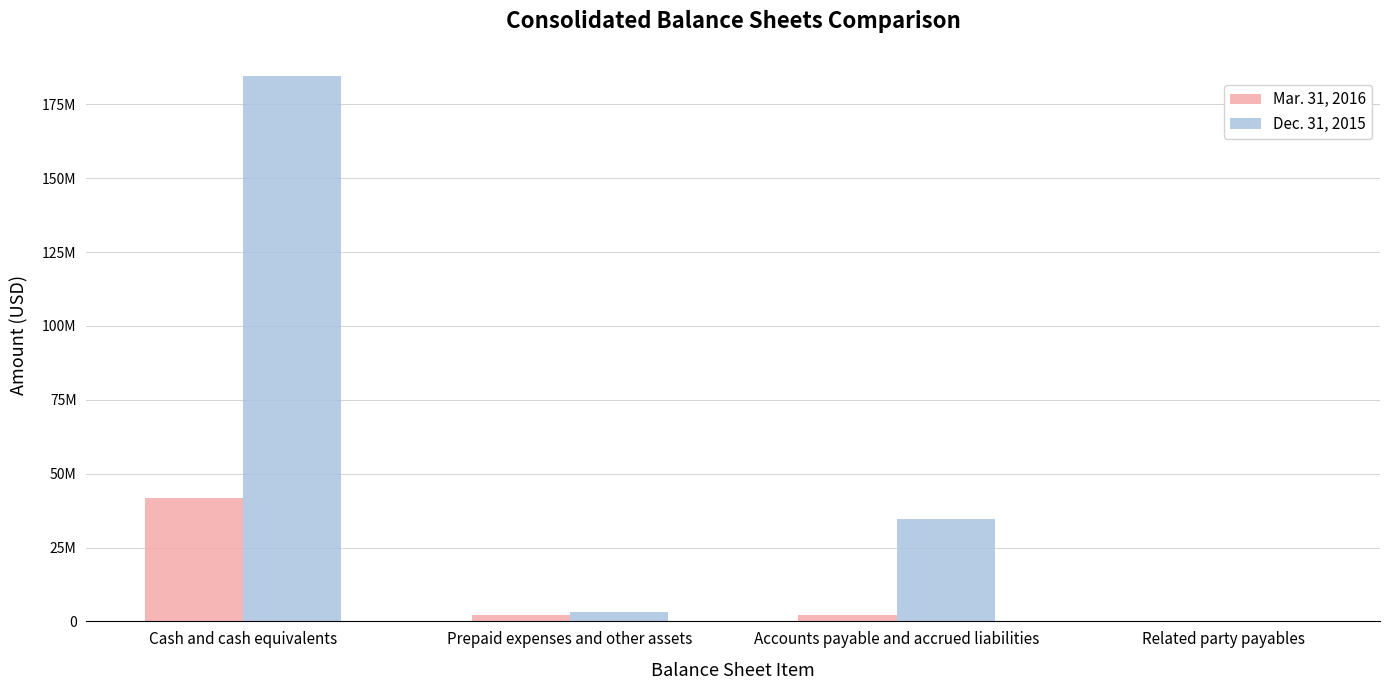

Rank the series by their maximum value, from lowest to highest.

Mar. 31, 2016, Dec. 31, 2015